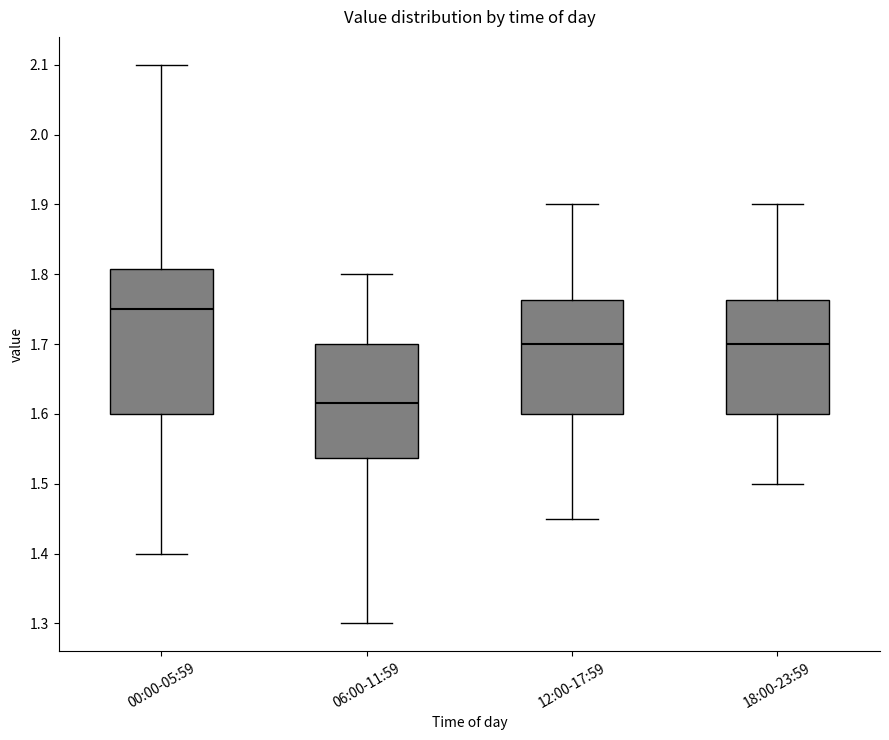

Which box's median line is the lowest?

06:00-11:59